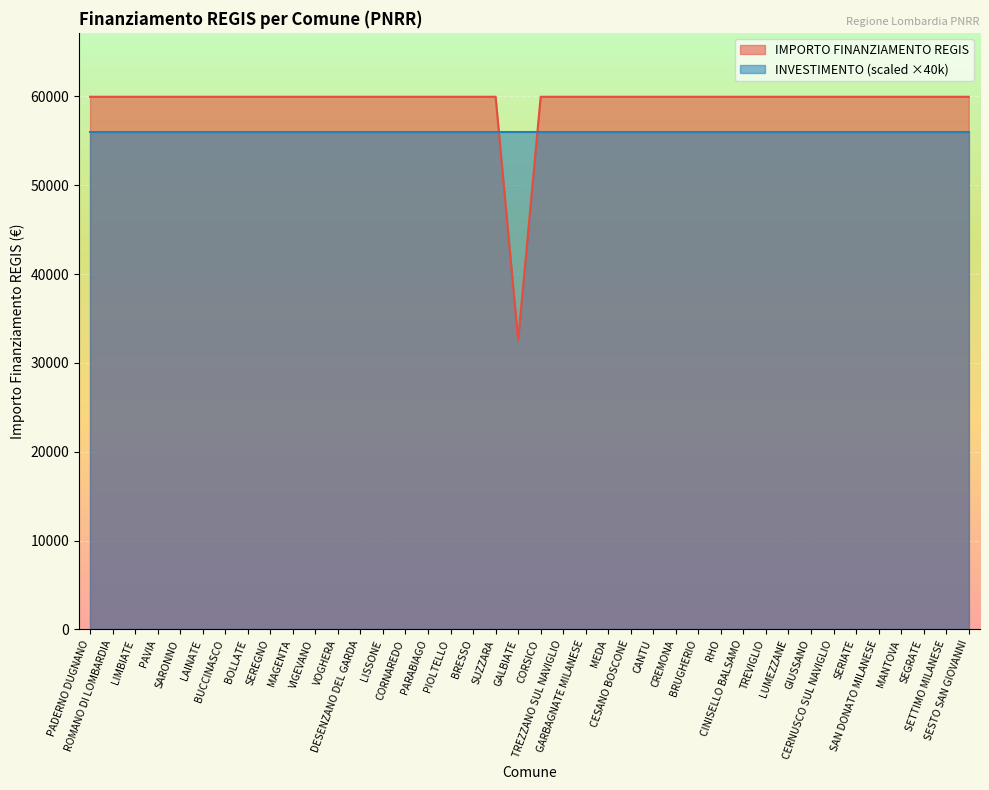

True or false: the data shows 8627 at GALBIATE.

False